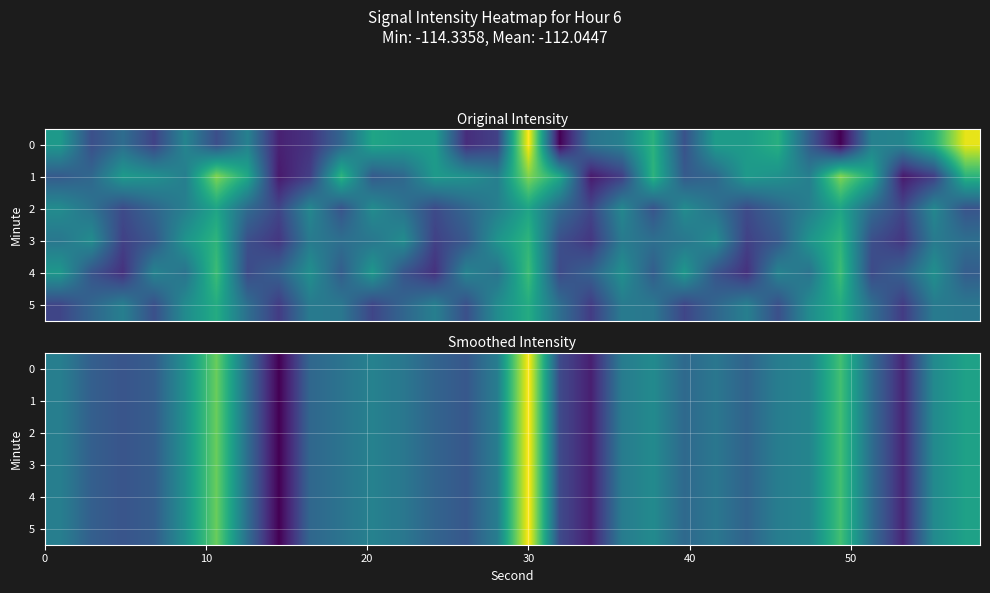

What is the average value of the 3 series?

-112.0